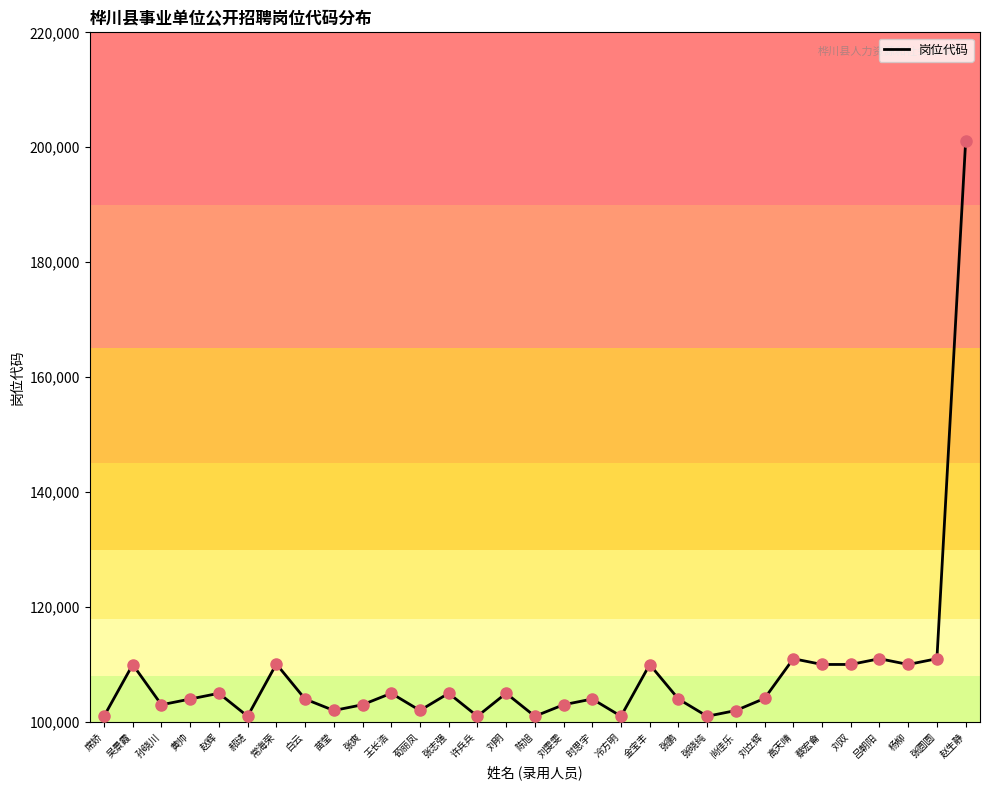

Which has a higher value, 张志强 or 高天晴?

高天晴